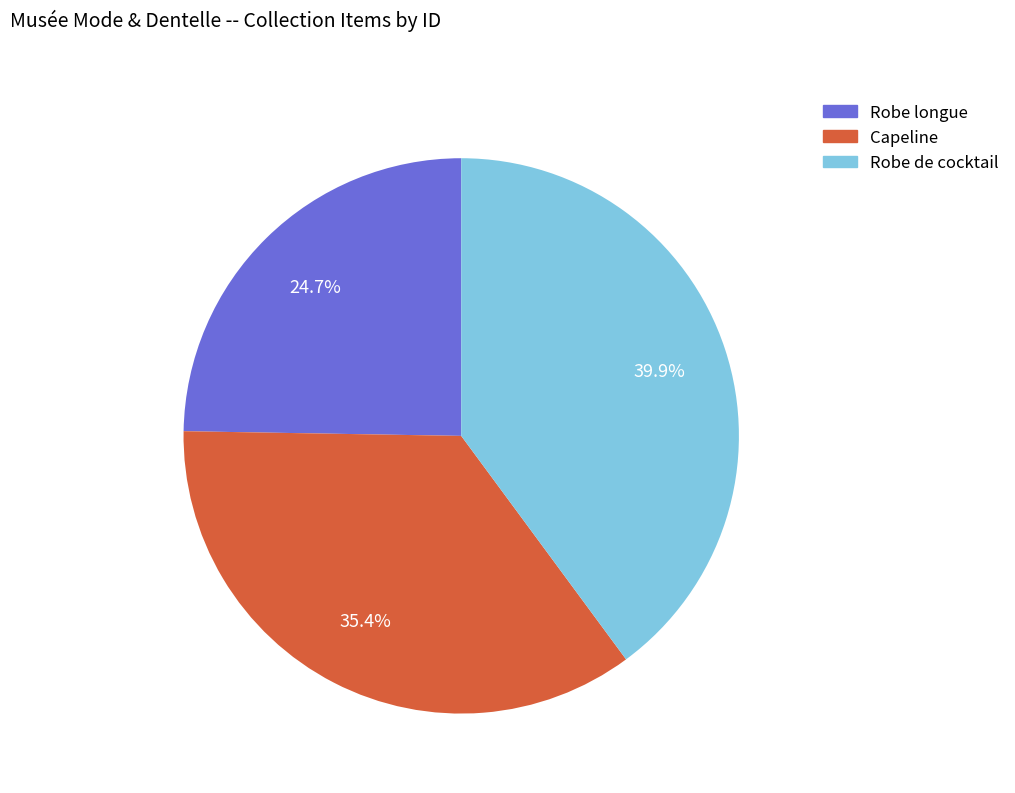

To the nearest percent, what portion does Capeline represent?

35%